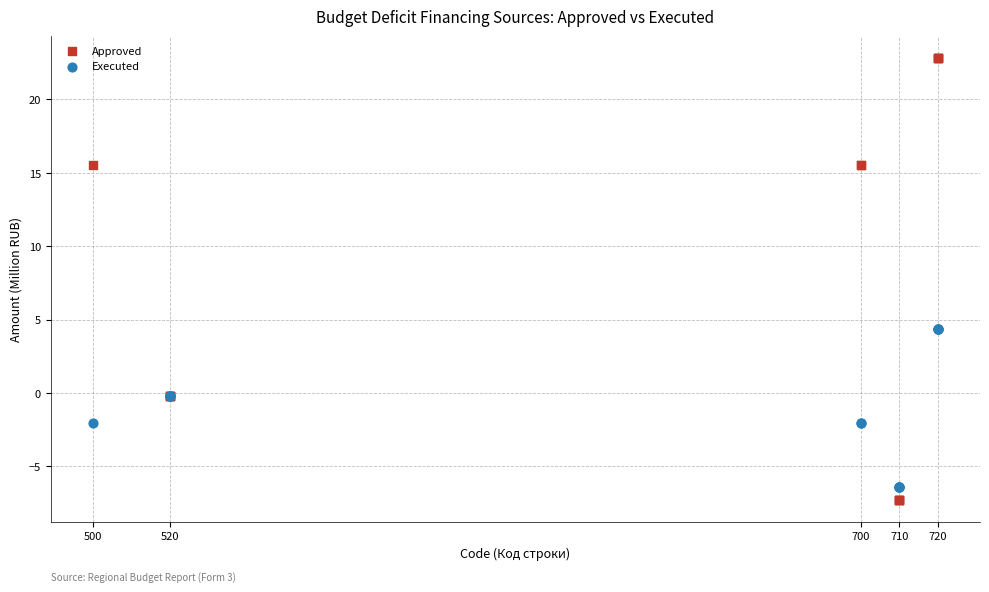

Which series contains the lowest Y value?

Approved